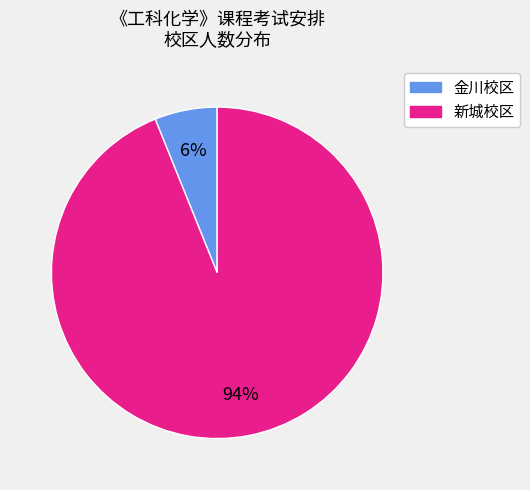

Count the number of slices in the pie.

2